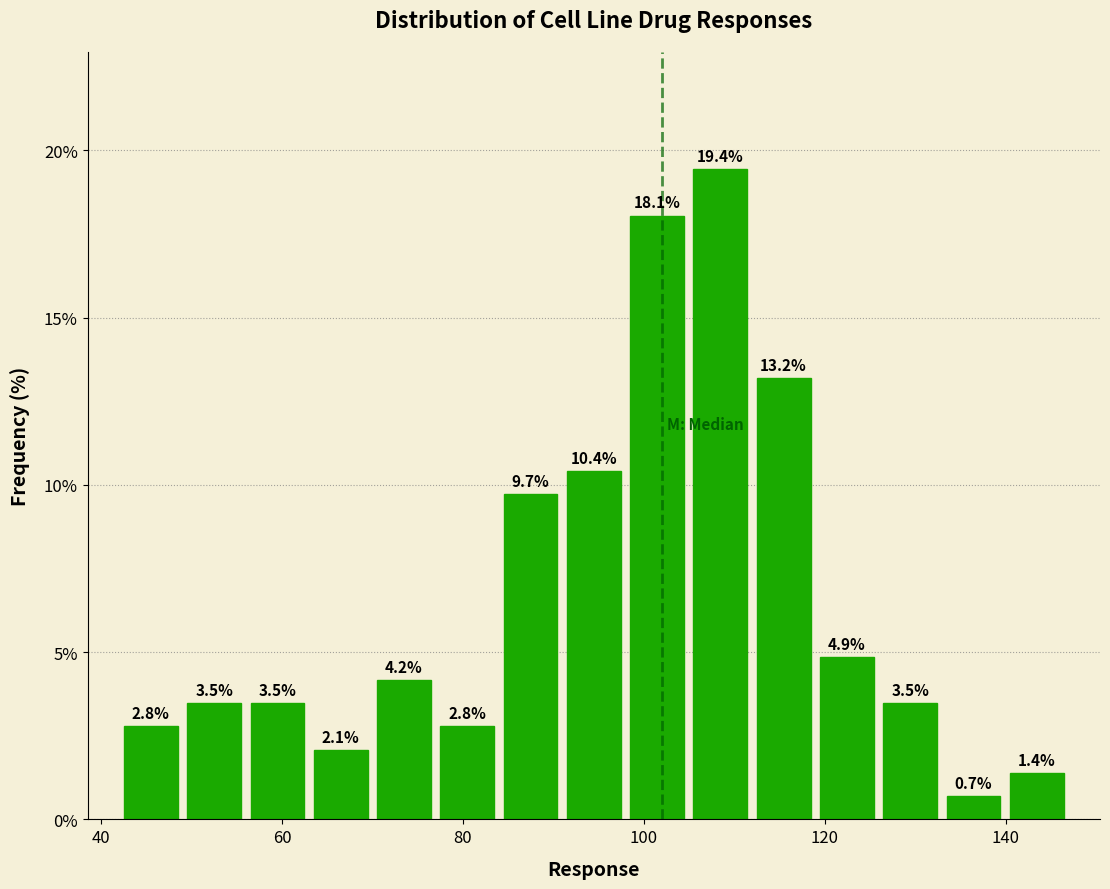

Read against the x-axis, roughly where is the centre of the tallest bar?

108